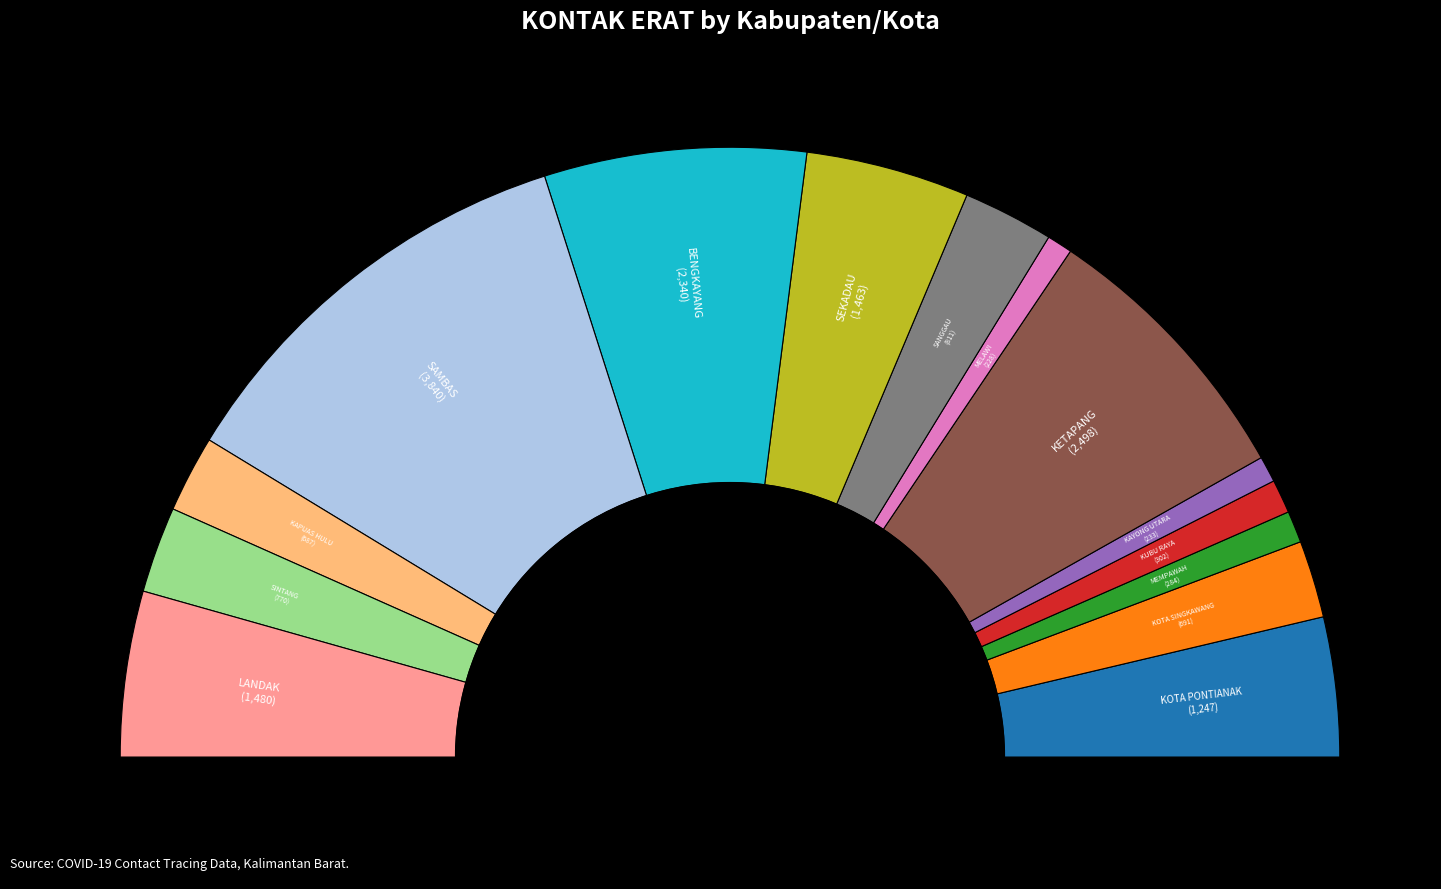

To the nearest percent, what portion does KUBU RAYA represent?

2%